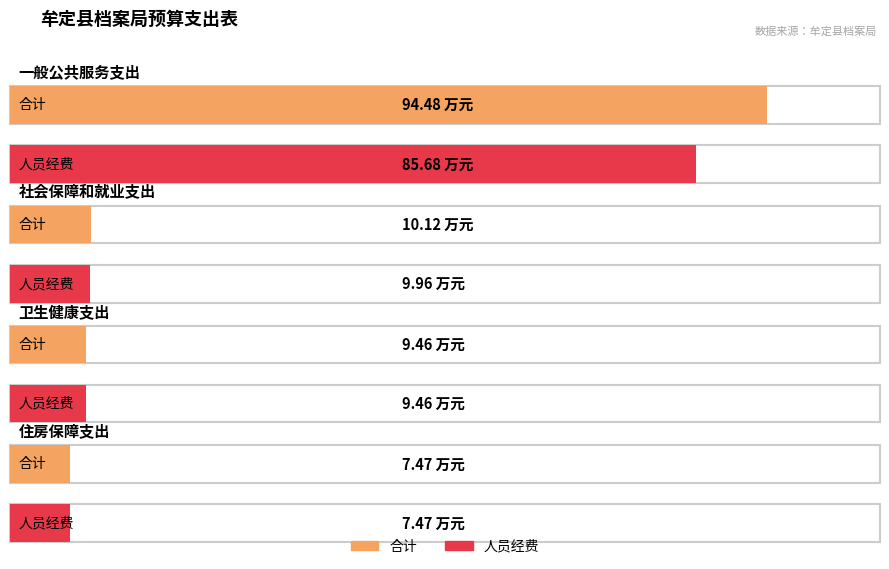

Reading left to right, extract all data points from this chart.

合计: 94.5	10.1	9.5	7.5
人员经费: 85.7	10.0	9.5	7.5